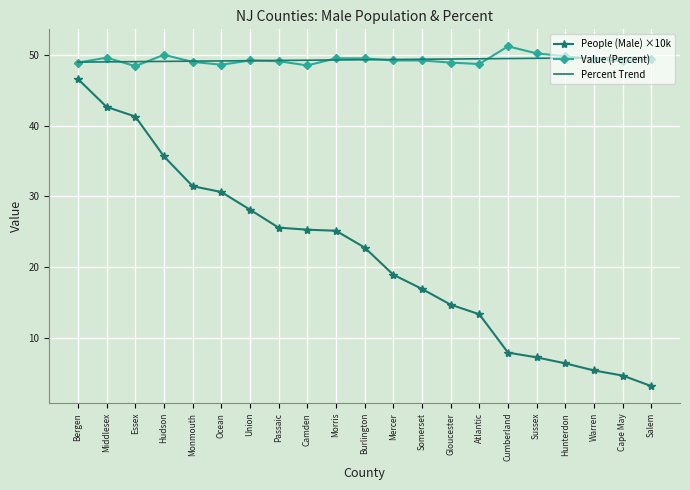

Is it true that Percent Trend equals 78.4 at Sussex?

False